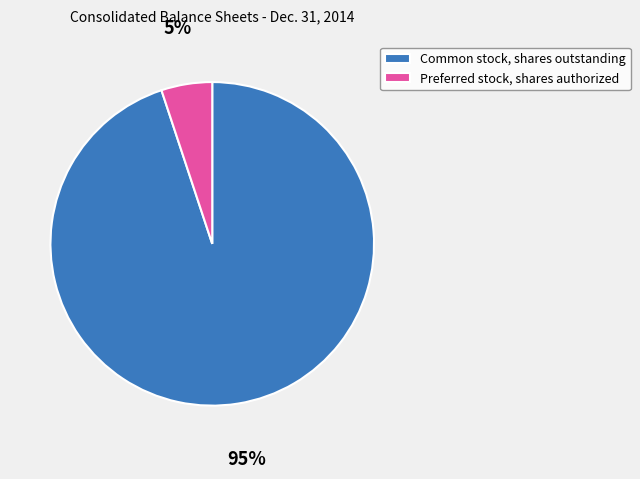

Which has a higher value, Preferred stock, shares authorized or Common stock, shares outstanding?

Common stock, shares outstanding